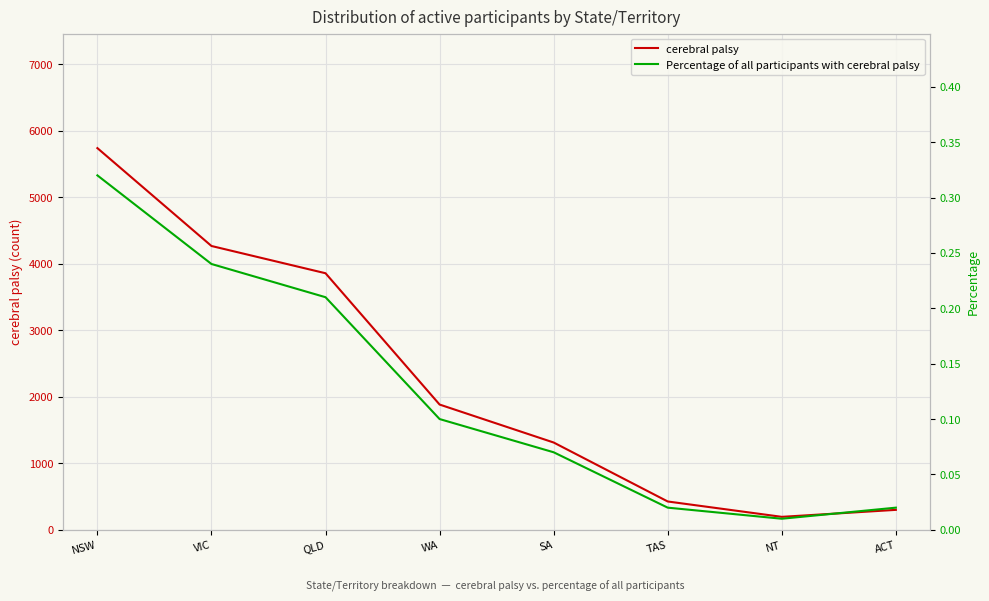

Where is the first local minimum for Percentage of all participants with cerebral palsy?

NT